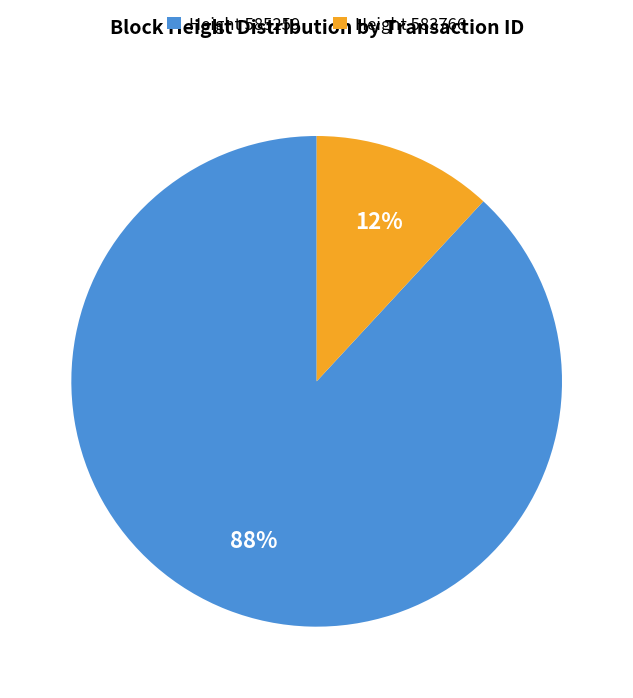

Is it true that Height 585259 is 88% of the pie?

True